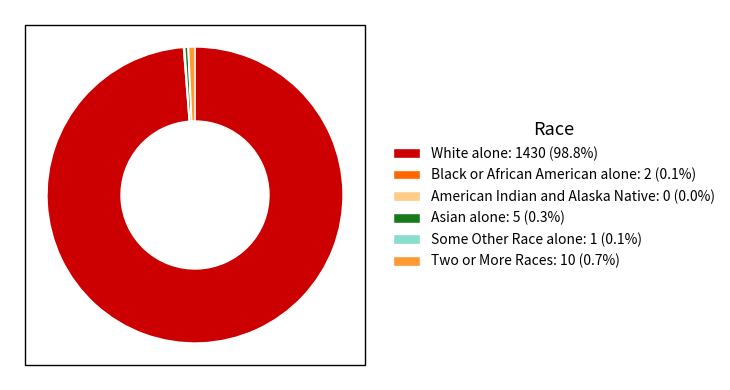

What is the largest slice in the pie chart?

White alone